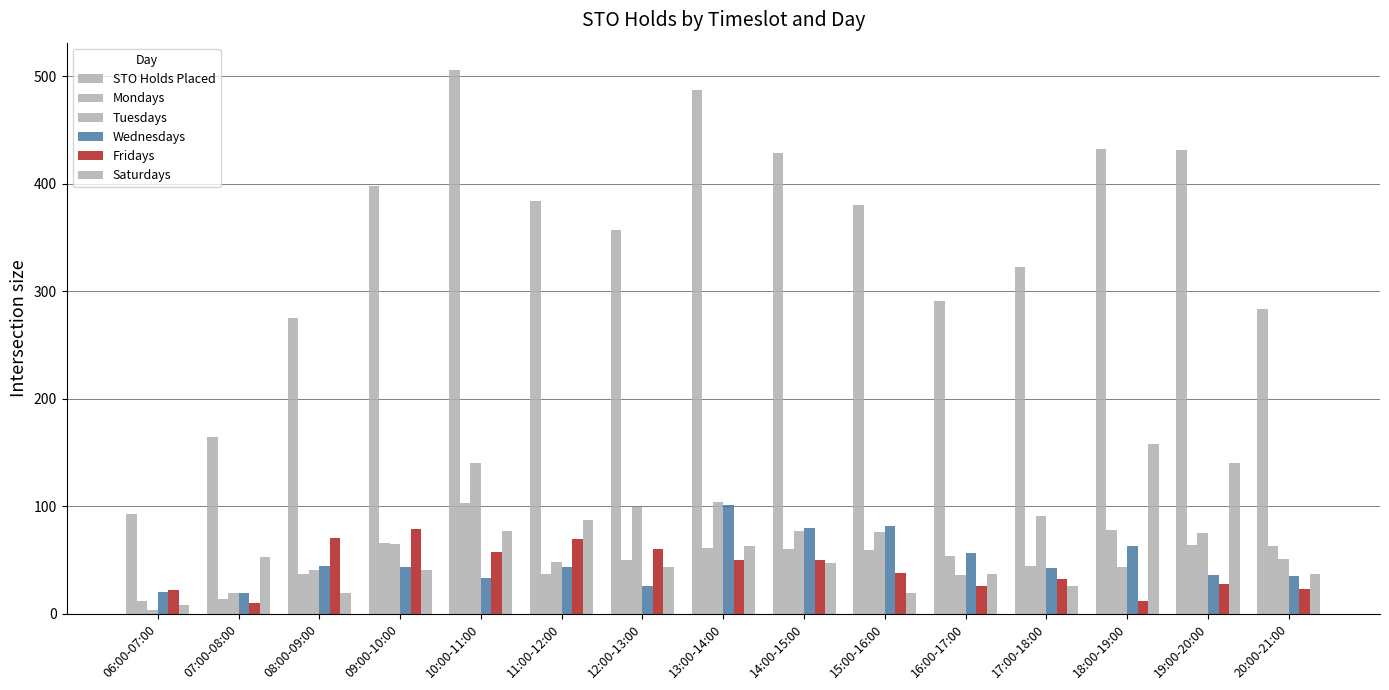

How many groups of bars are there?

15